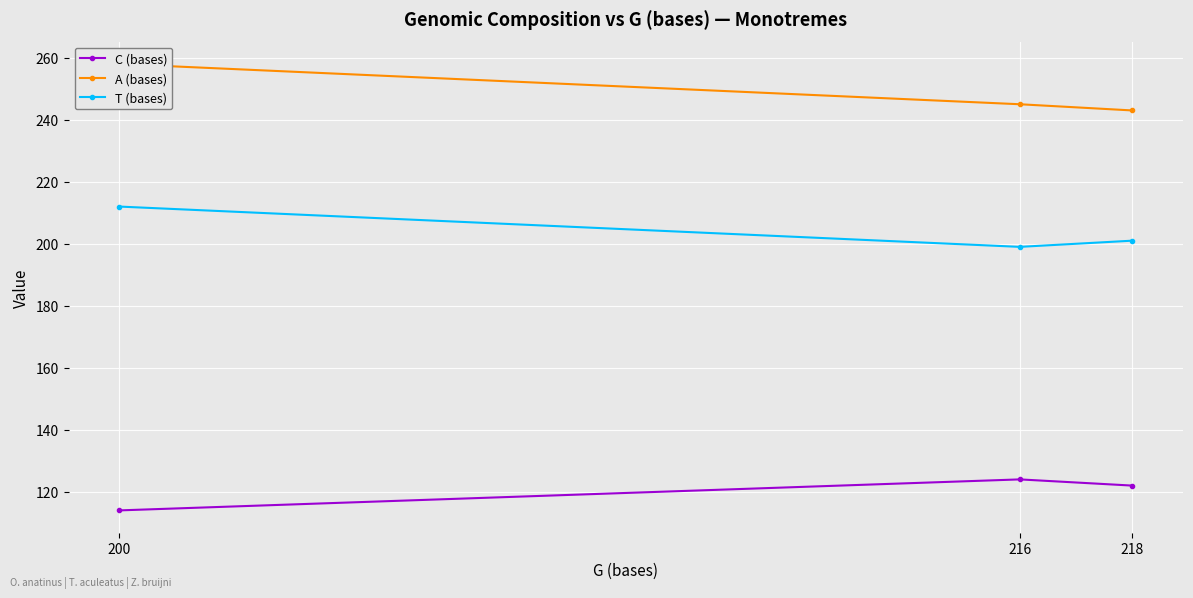

Reading left to right, what are all the values shown in this chart?

C (bases): 114	124	122
A (bases): 258	245	243
T (bases): 212	199	201